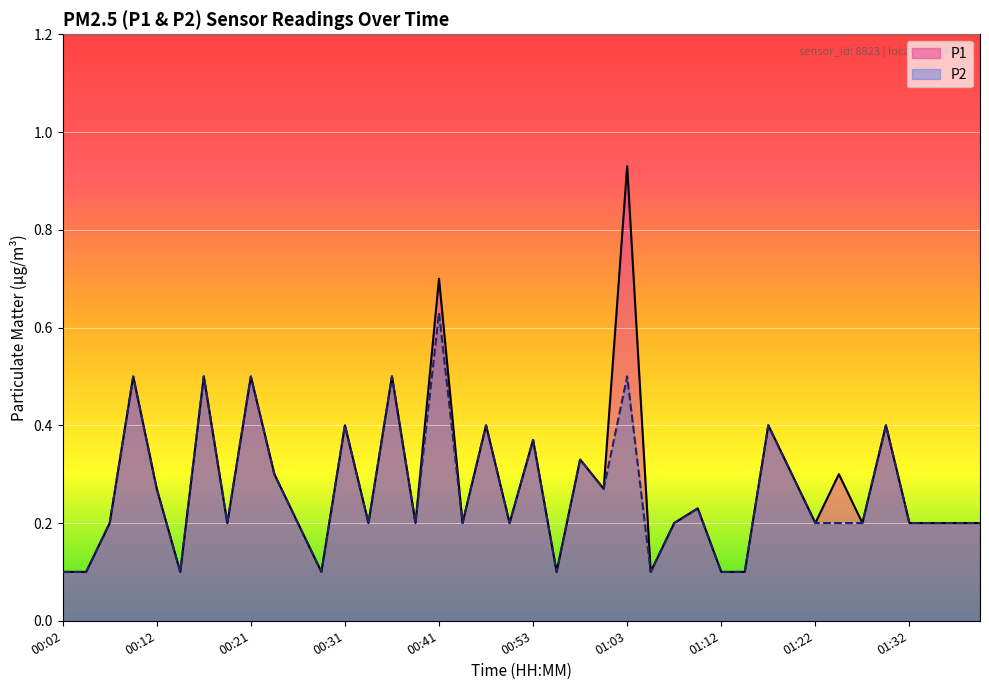

At which category is the sum across all series the highest?

01:03